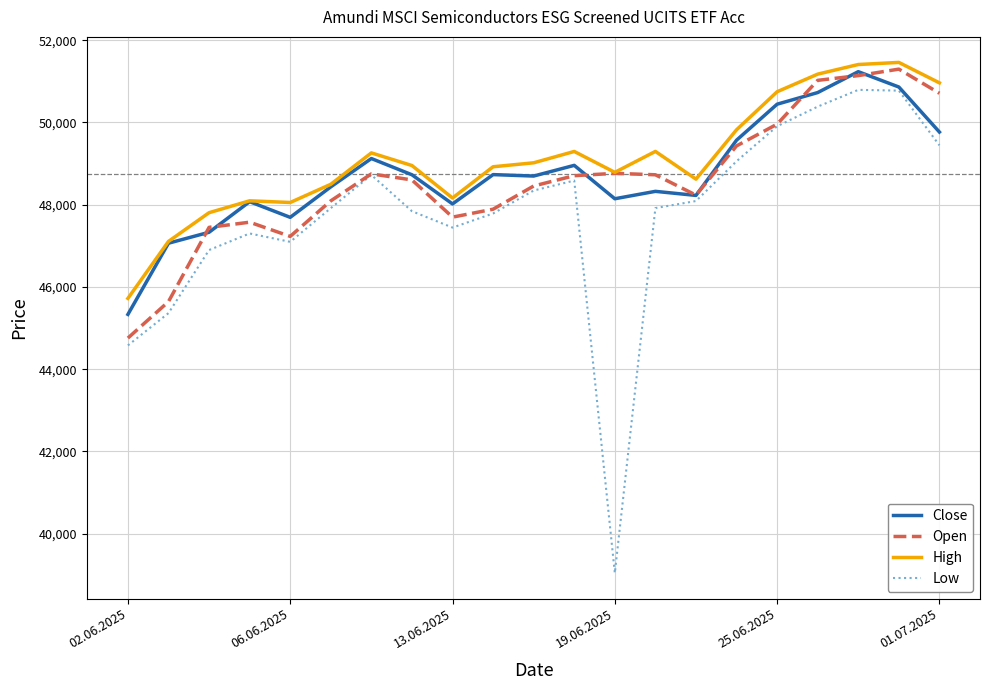

What is the maximum value shown in the chart?

51459